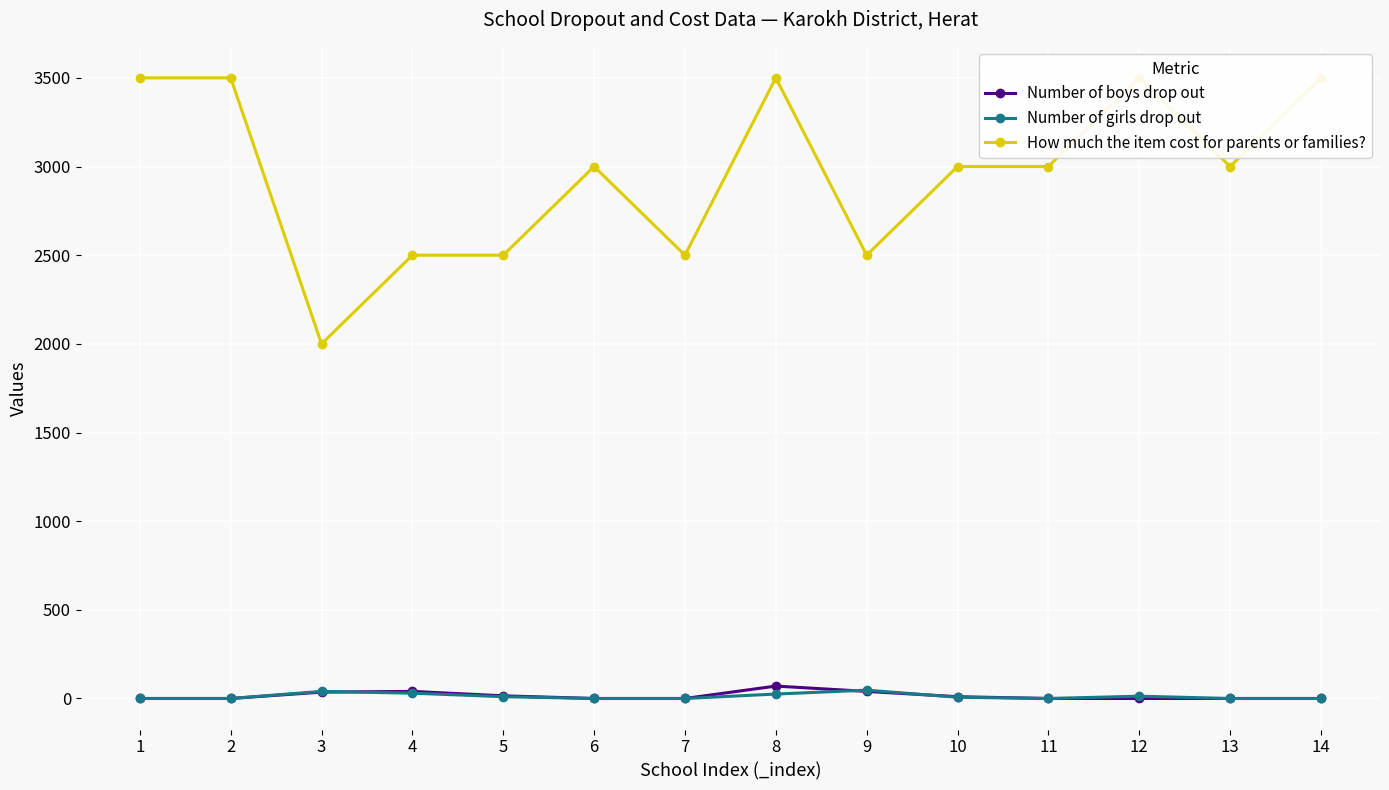

What is the difference between the How much the item cost for parents or families? values at 12 and 4?

1000